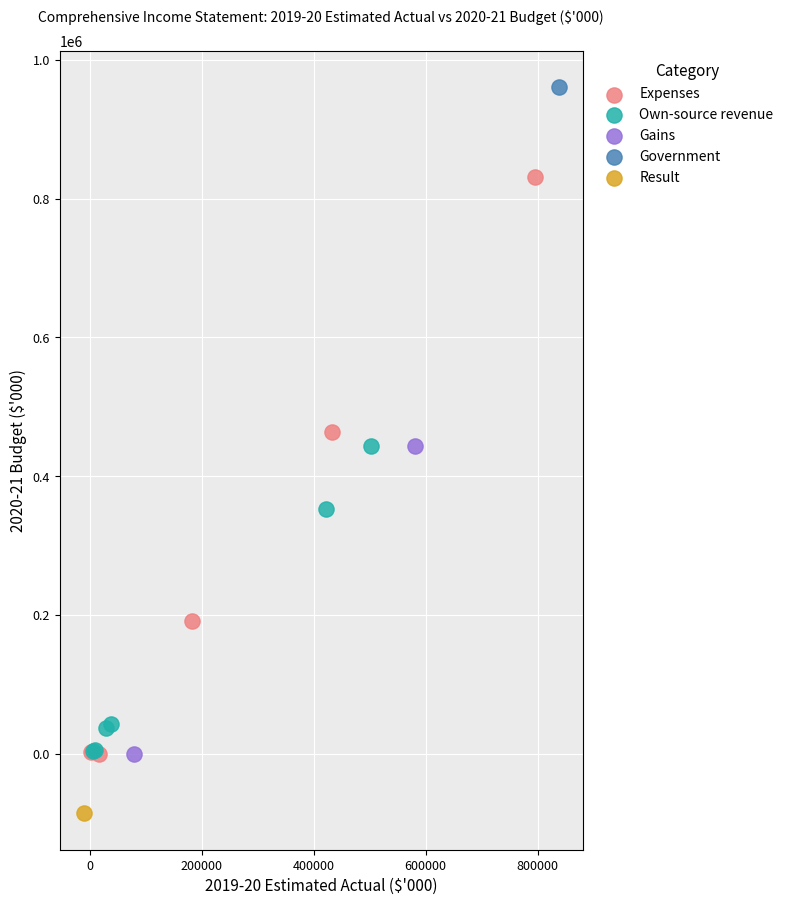

What are all the series names shown in the legend?

Expenses, Own-source revenue, Gains, Government, Result